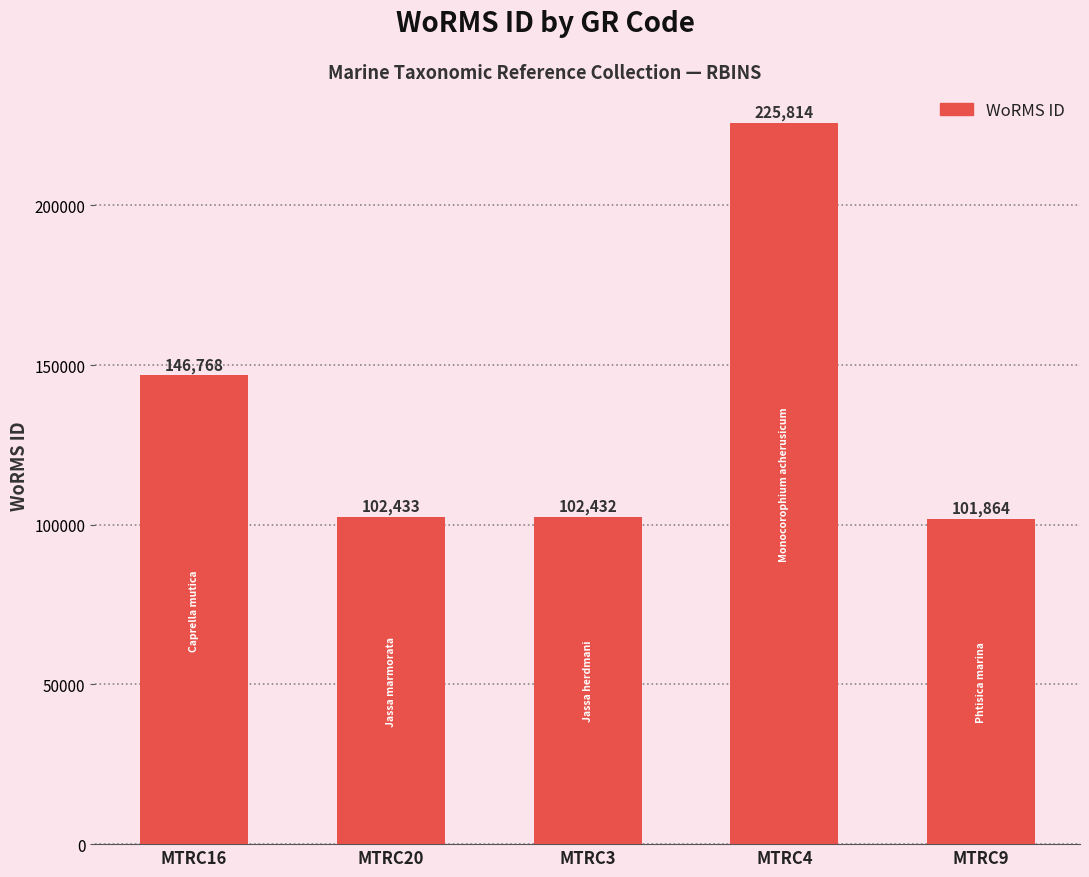

The value at MTRC9 is 138530. True or false?

False